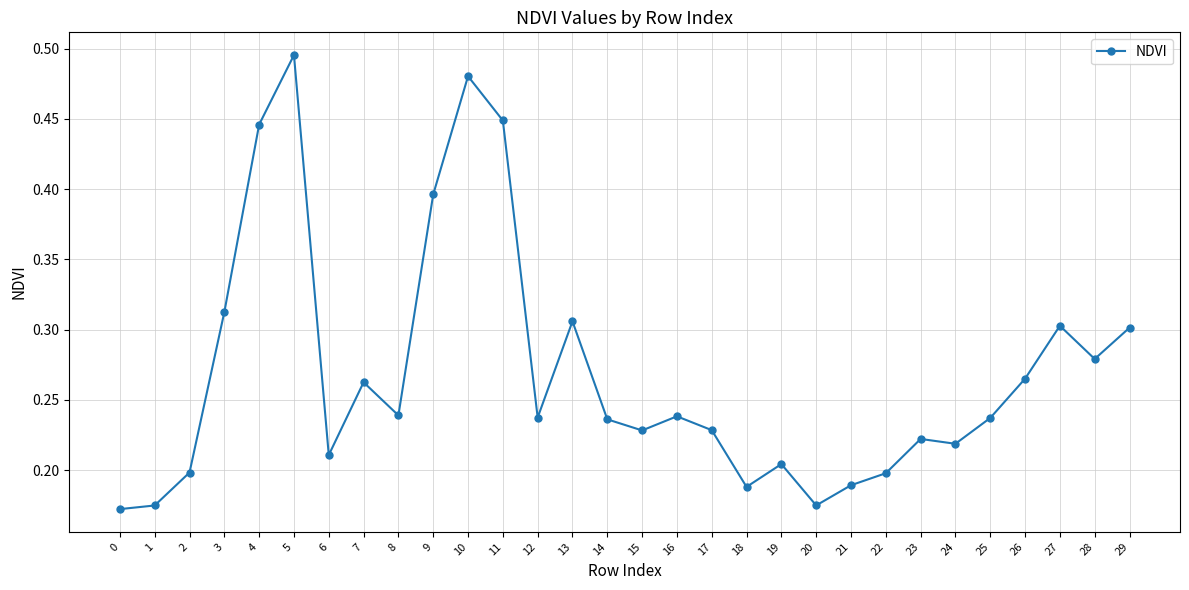

Which label corresponds to the largest value in the chart?

5